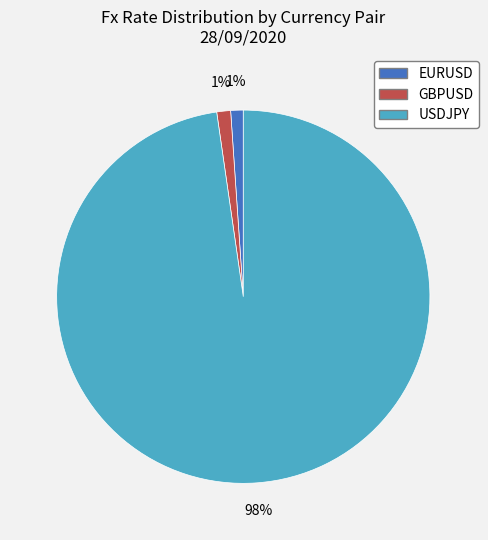

Count the number of slices in the pie.

3